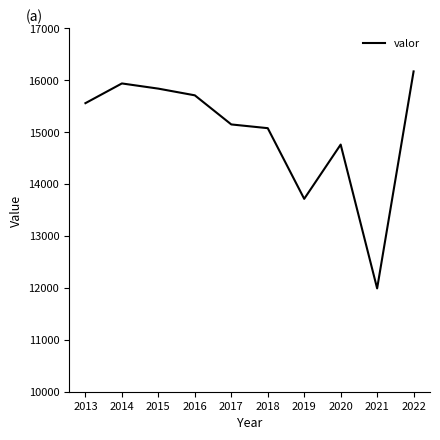

What is the difference between the values at 2021 and 2022?

4182